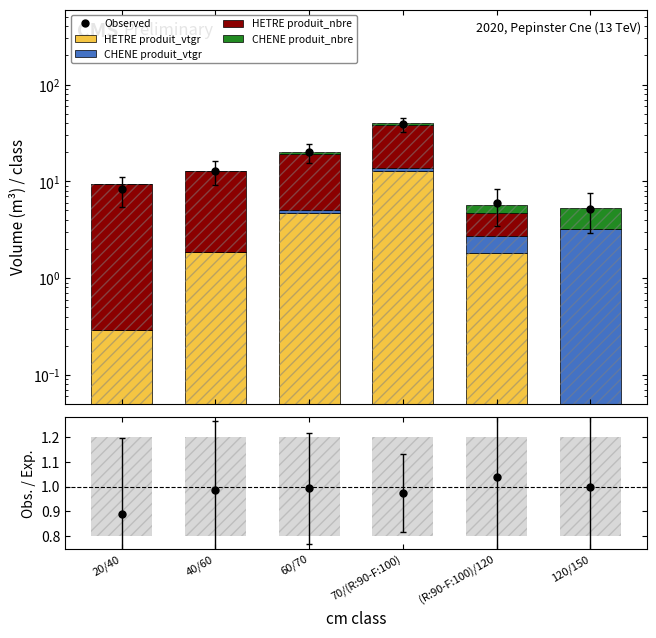

How many groups of bars are there?

6